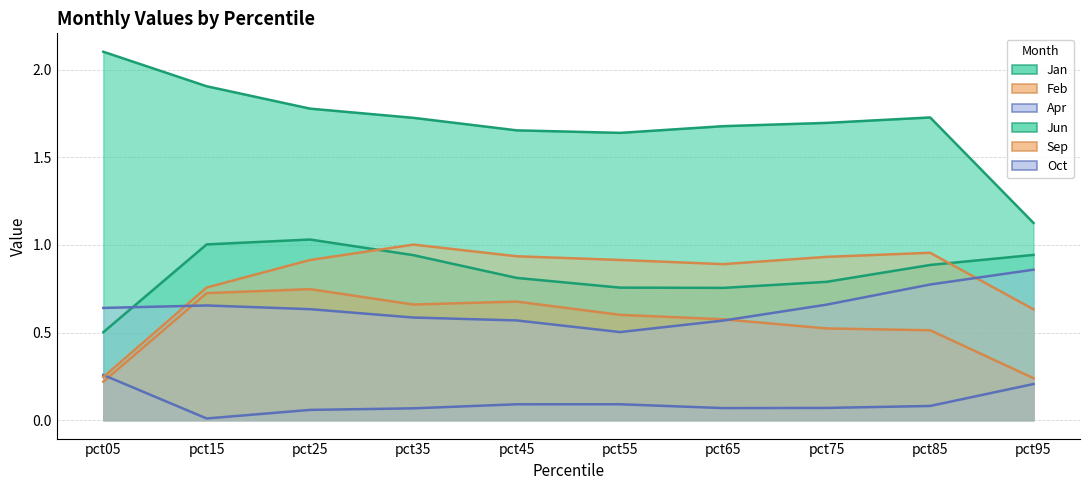

What is the difference between the highest and lowest values at pct35?

1.7